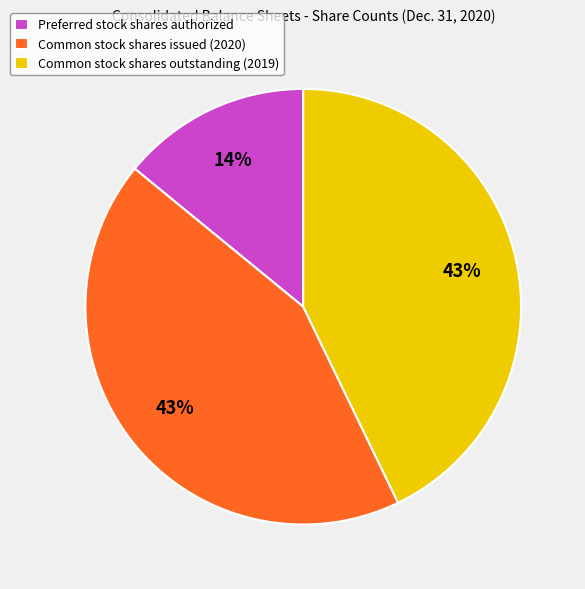

Combined, do Common stock shares issued (2020) and Common stock shares outstanding (2019) account for over 50%?

Yes